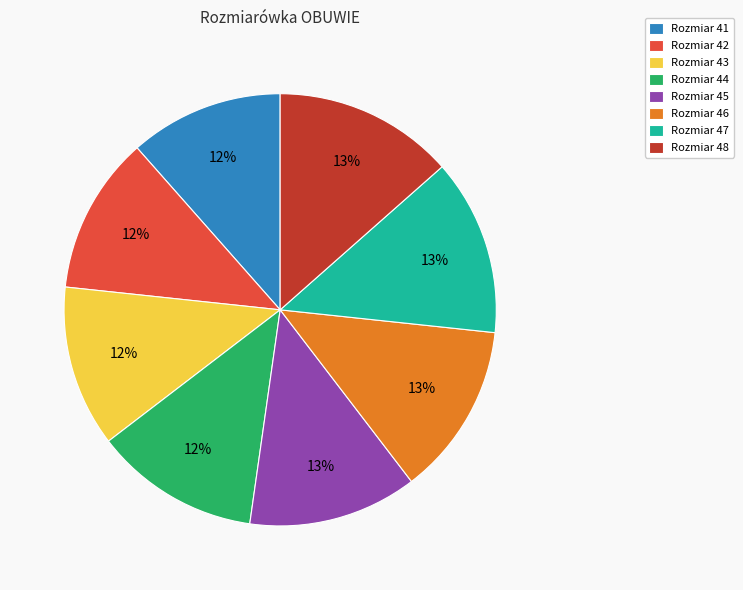

What is the ratio of the value at Rozmiar 41 to the value at Rozmiar 48?

0.9